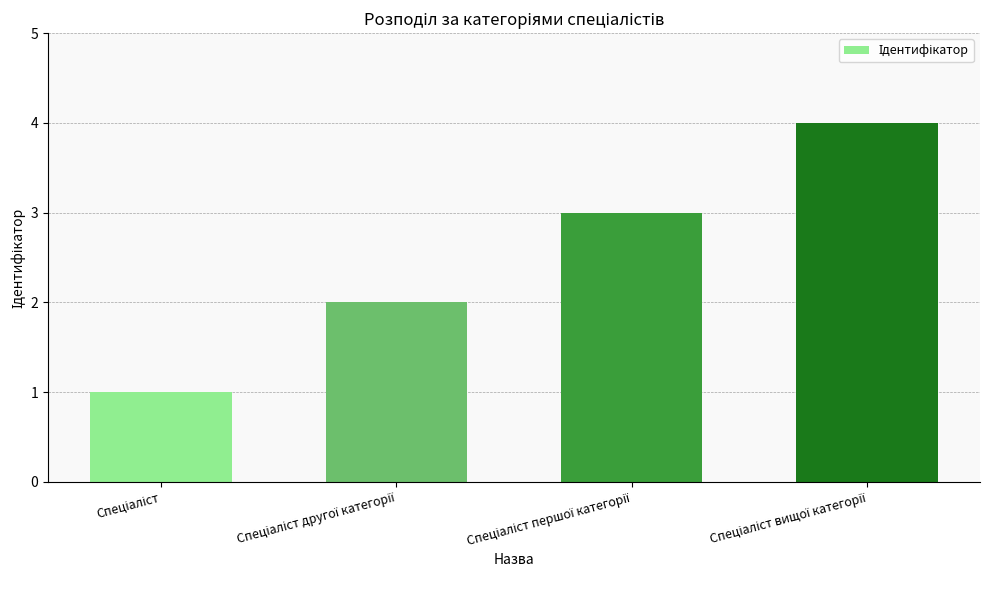

What is the greatest value displayed?

4